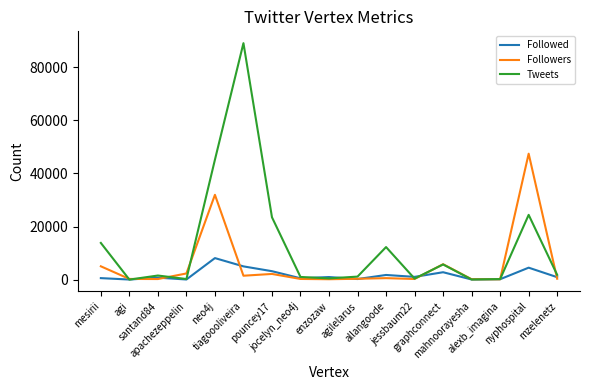

What is the difference between the maximum and minimum values in the Followers series?

47318